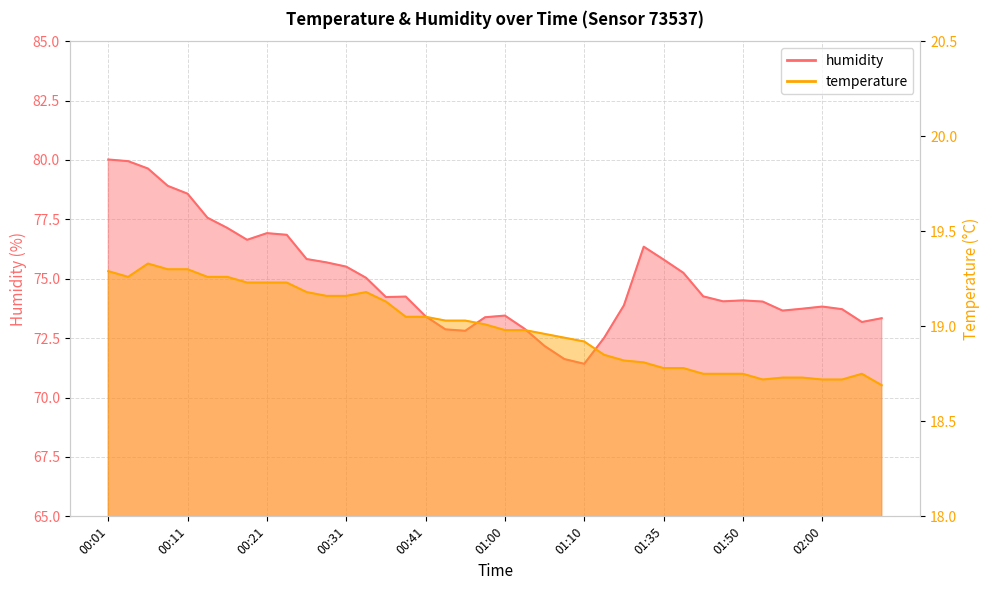

At which category is the sum across all series the highest?

00:01